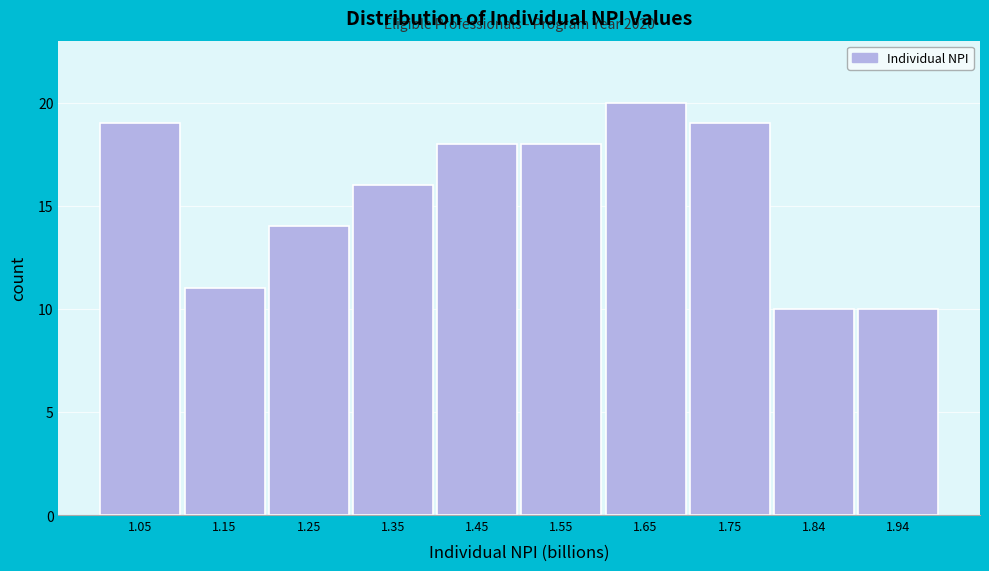

Which range on the x-axis has the tallest bar?

1.60 to 1.70